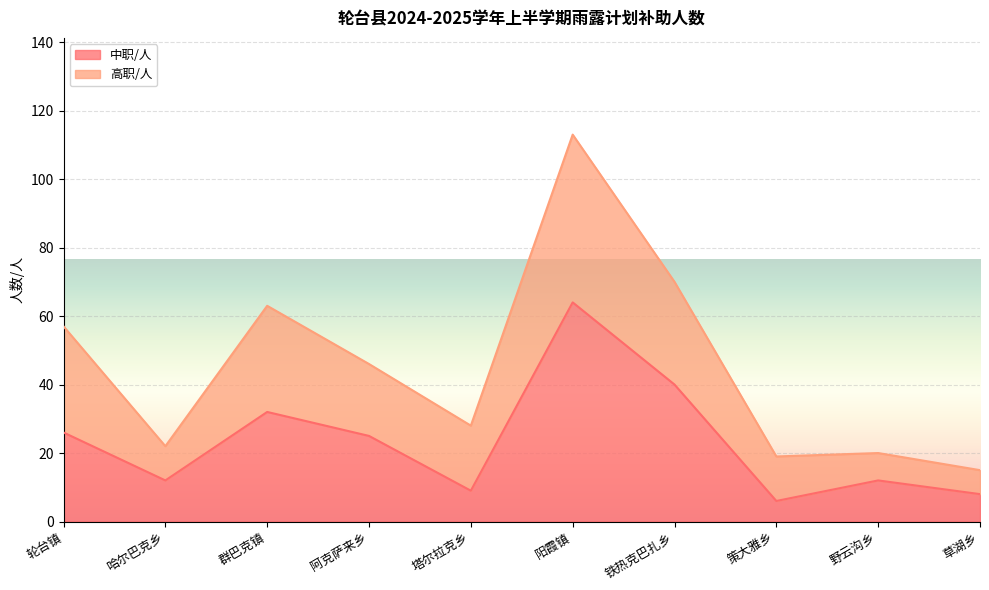

List the labels in order of value, largest first.

阳霞镇, 铁热克巴扎乡, 群巴克镇, 轮台镇, 阿克萨来乡, 哈尔巴克乡, 野云沟乡, 塔尔拉克乡, 草湖乡, 策大雅乡